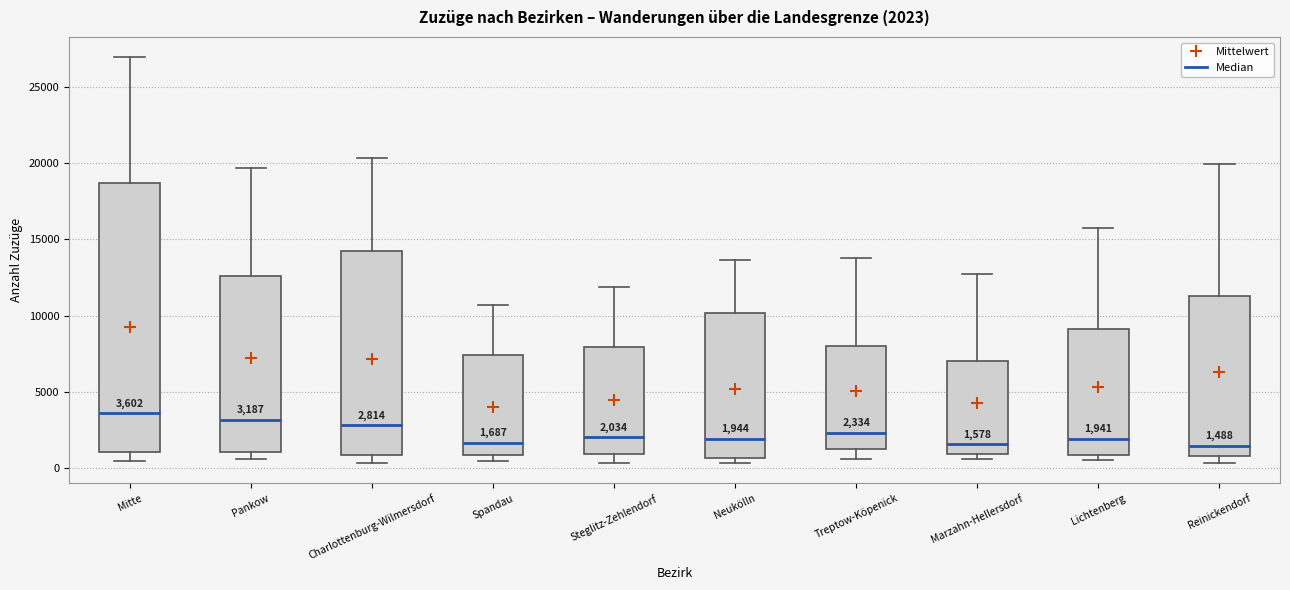

Comparing the boxes themselves (not the whiskers), which one is the tallest?

Mitte